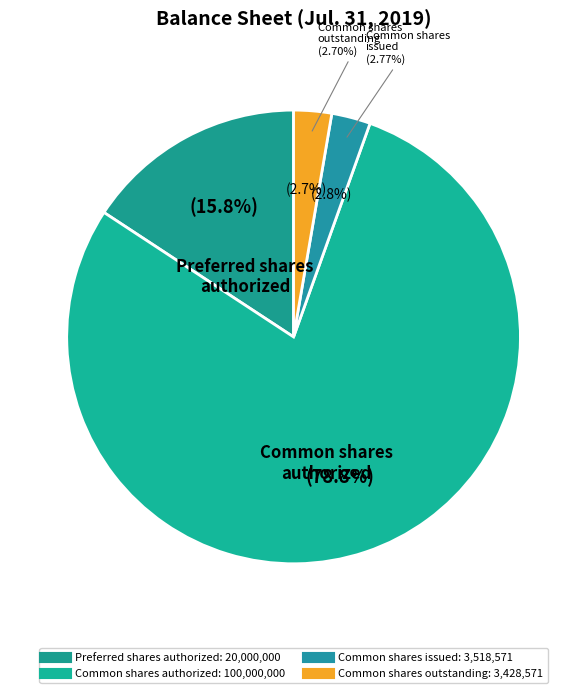

Count the number of slices in the pie.

4